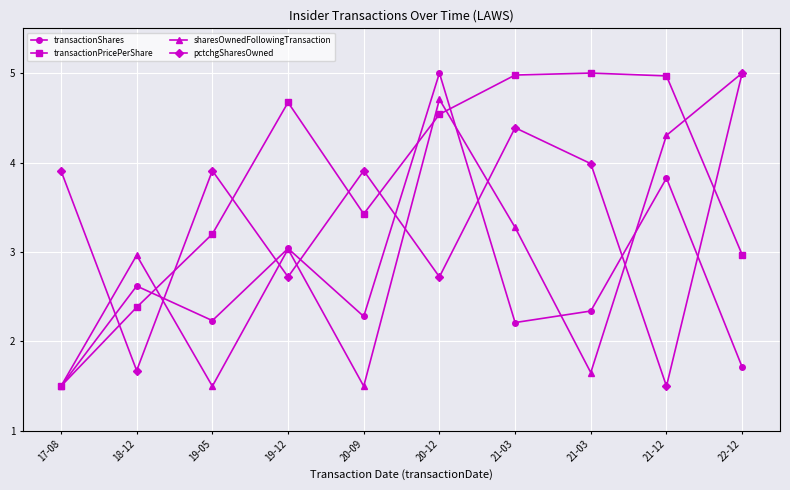

Reading left to right, what are all the values shown in this chart?

transactionShares: 1.5	2.6	2.2	3.0	2.3	5.0	2.2	2.3	3.8	1.7
transactionPricePerShare: 1.5	2.4	3.2	4.7	3.4	4.5	5.0	5.0	5.0	3.0
sharesOwnedFollowingTransaction: 1.5	3.0	1.5	3.0	1.5	4.7	3.3	1.7	4.3	5.0
pctchgSharesOwned: 3.9	1.7	3.9	2.7	3.9	2.7	4.4	4.0	1.5	5.0